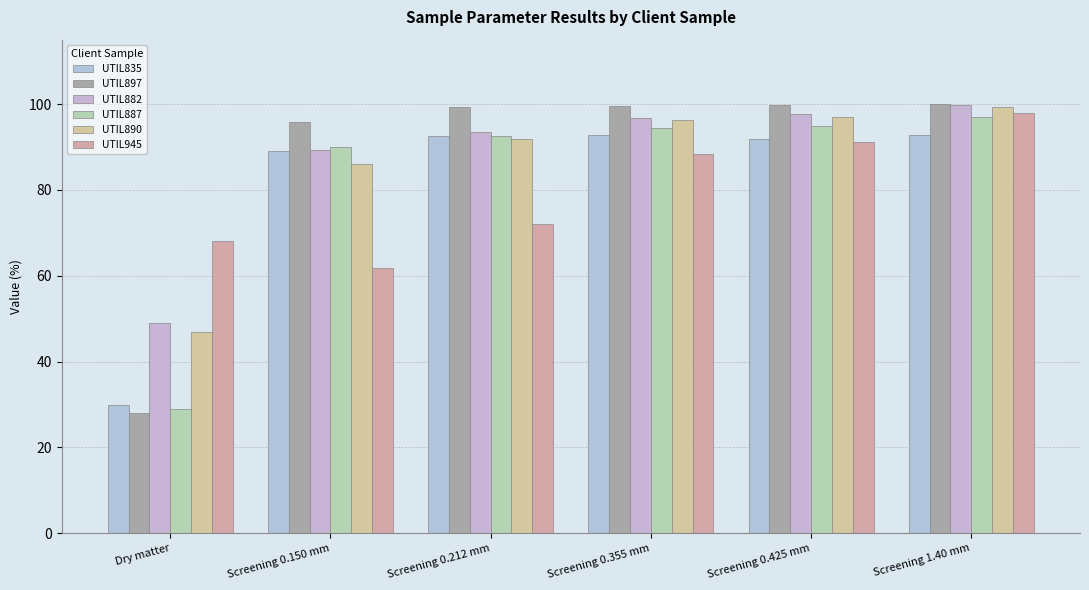

Which has a higher value, Screening 0.425 mm or Screening 0.212 mm?

Screening 0.212 mm